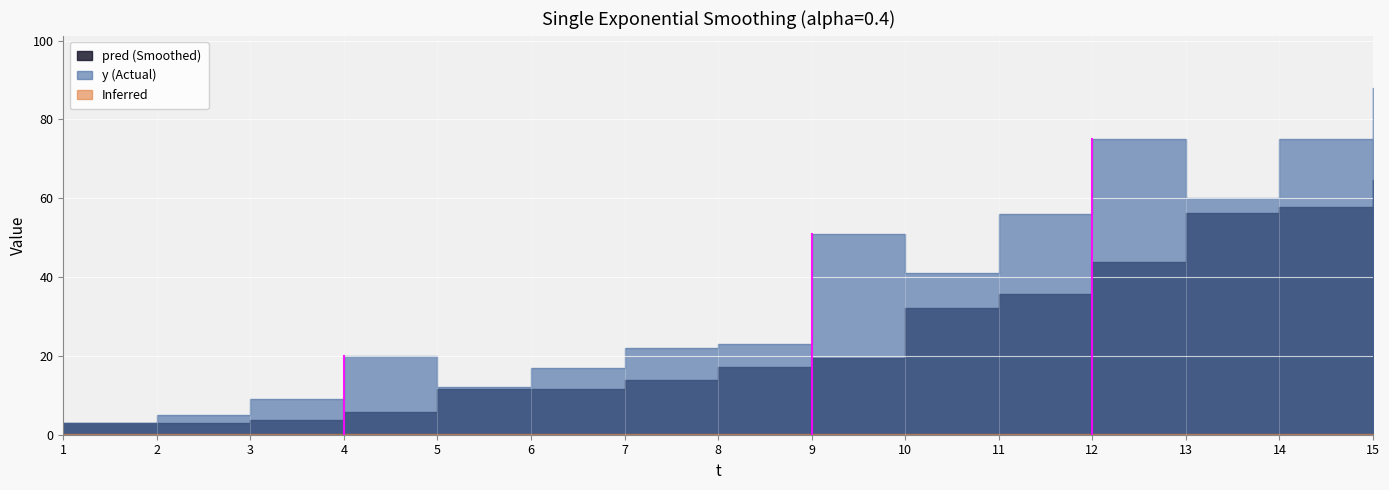

Reading left to right, list all the values displayed in this chart.

y (Actual): 1=3.0	2=5.0	3=9.0	4=20.0	5=12.0	6=17.0	7=22.0	8=23.0	9=51.0	10=41.0	11=56.0	12=75.0	13=60.0	14=75.0	15=88.0
pred (Smoothed): 1=3.0	2=3.0	3=3.8	4=5.9	5=11.5	6=11.7	7=13.8	8=17.1	9=19.5	10=32.1	11=35.6	12=43.8	13=56.3	14=57.8	15=64.7